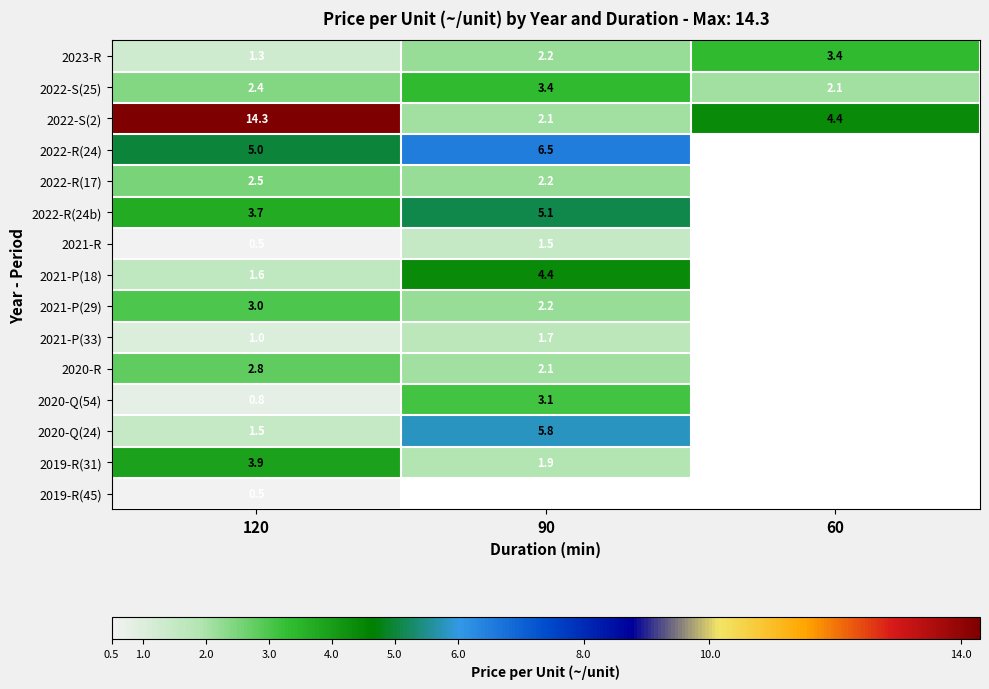

What is the sum of the 2022-S(25) values at 60 and 120?

4.5